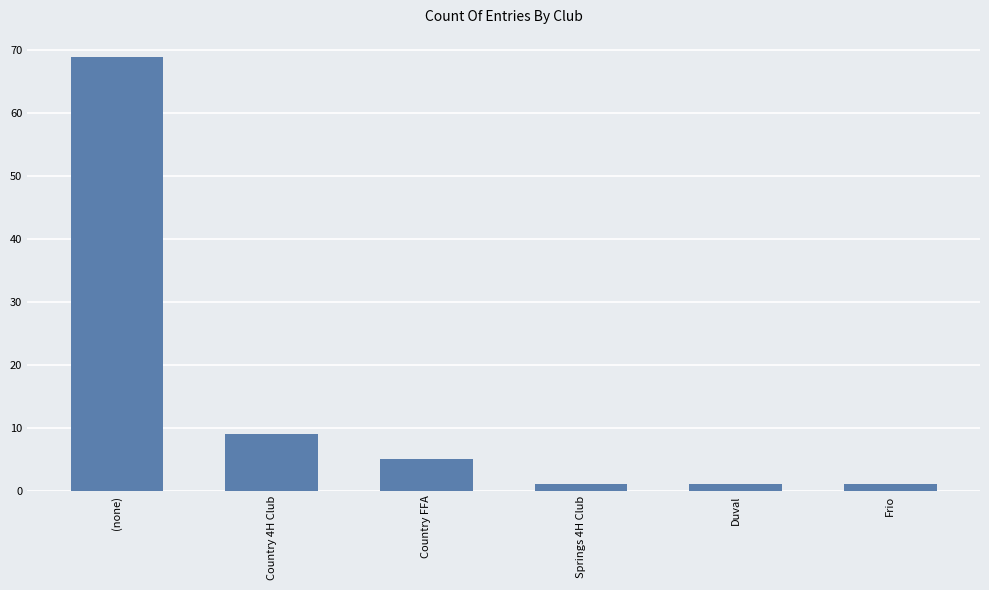

The value at (none) is 69. True or false?

True